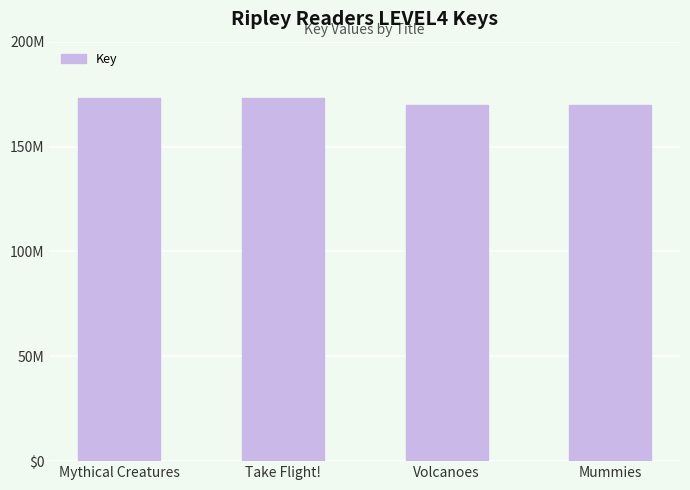

What is the minimum value shown in the chart?

169723861